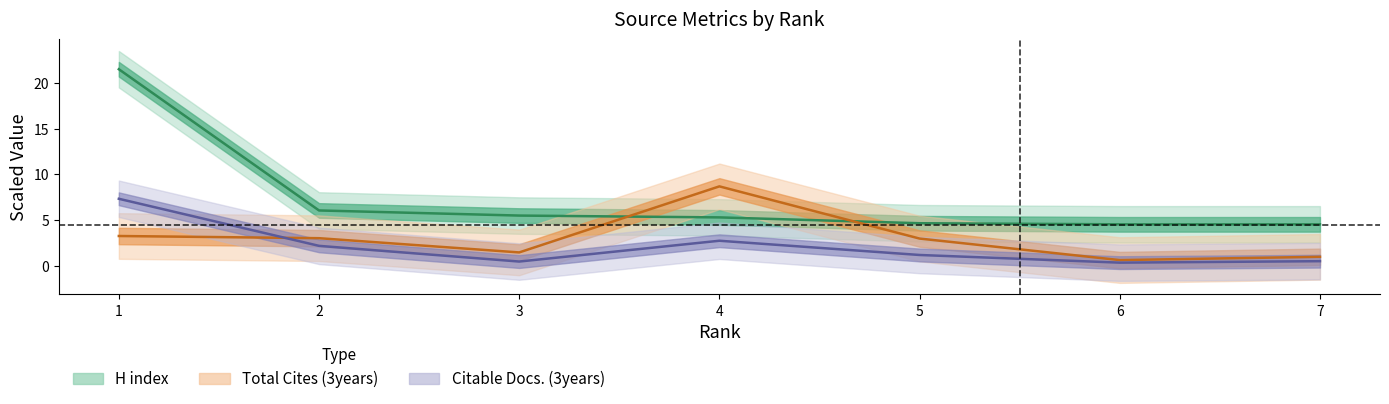

Reading left to right, what are all the values shown in this chart?

H index: 21.5	6.0	5.5	5.3	4.6	4.5	4.5
Total Cites (3years): 3.2	3.0	1.4	8.7	3.0	0.6	1.0
Citable Docs. (3years): 7.3	2.2	0.4	2.7	1.2	0.3	0.5